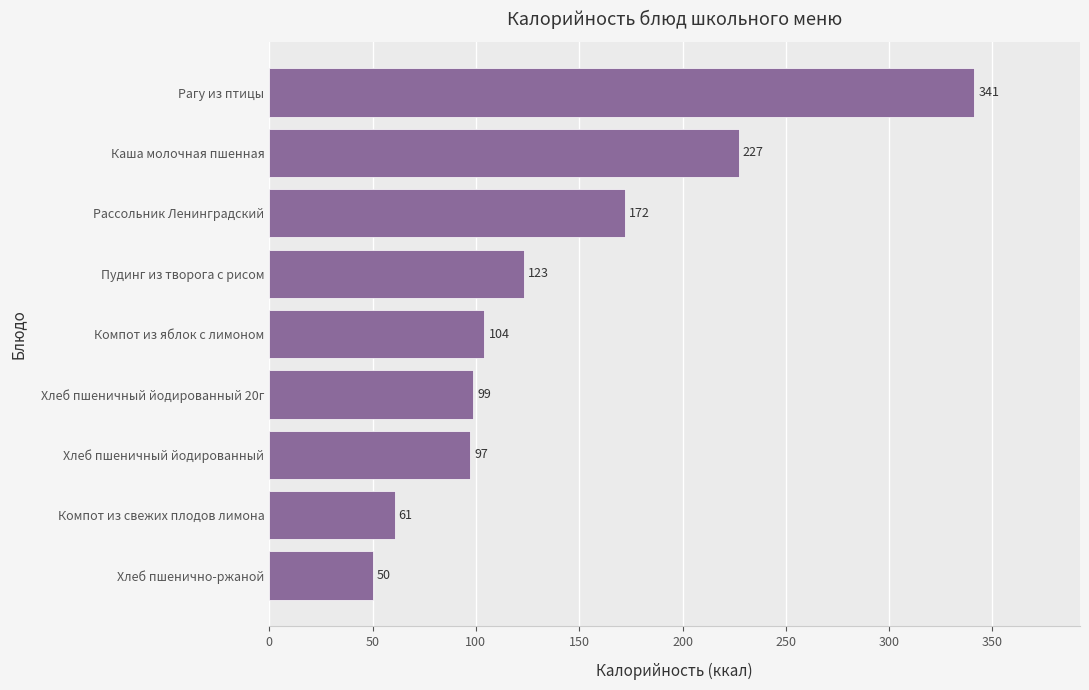

Read the value at Хлеб пшеничный йодированный.

97.2